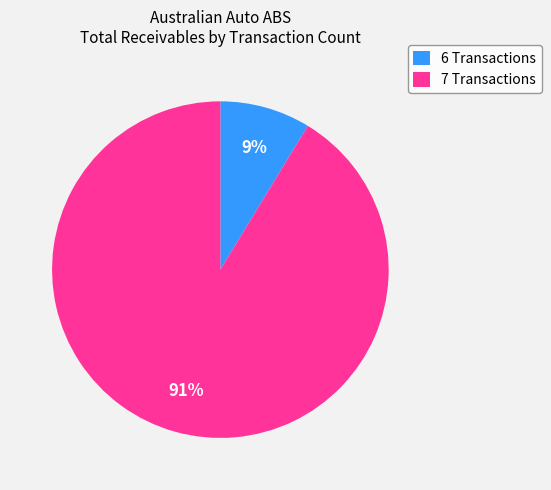

Is it true that 7 Transactions is 91% of the pie?

True